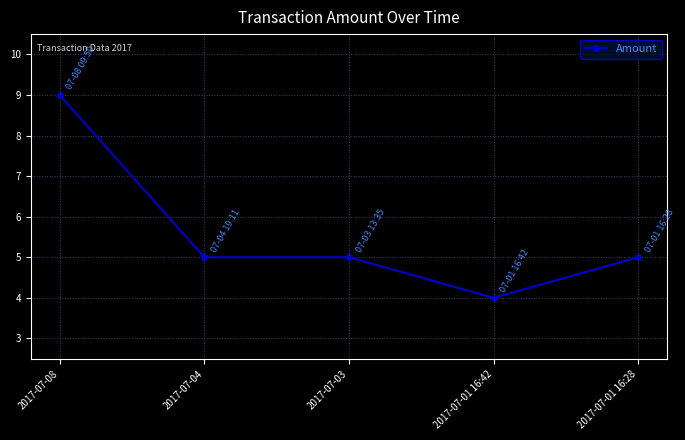

The chart shows a value of 7 at 2017-07-03. True or false?

False